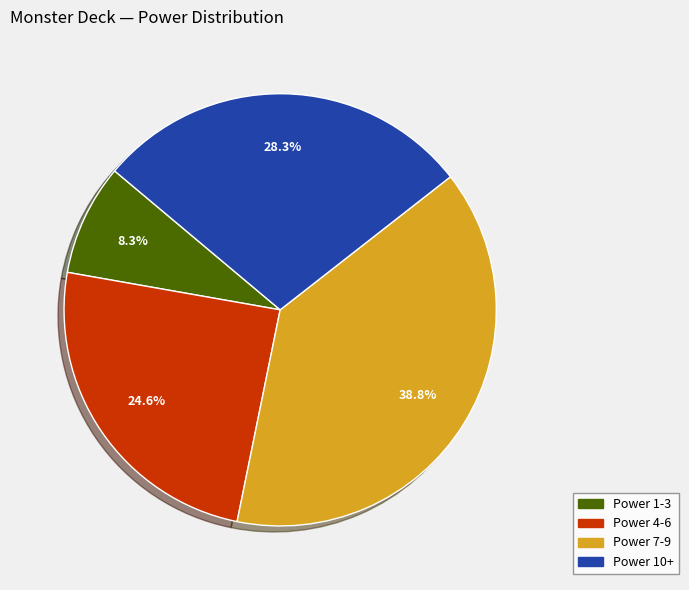

Count the number of slices in the pie.

4